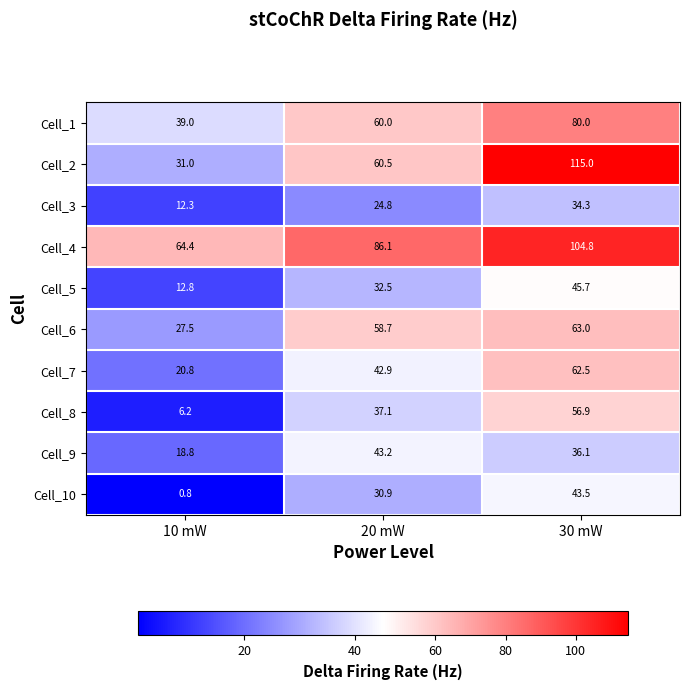

Which series has the largest total across all categories?

Cell_4